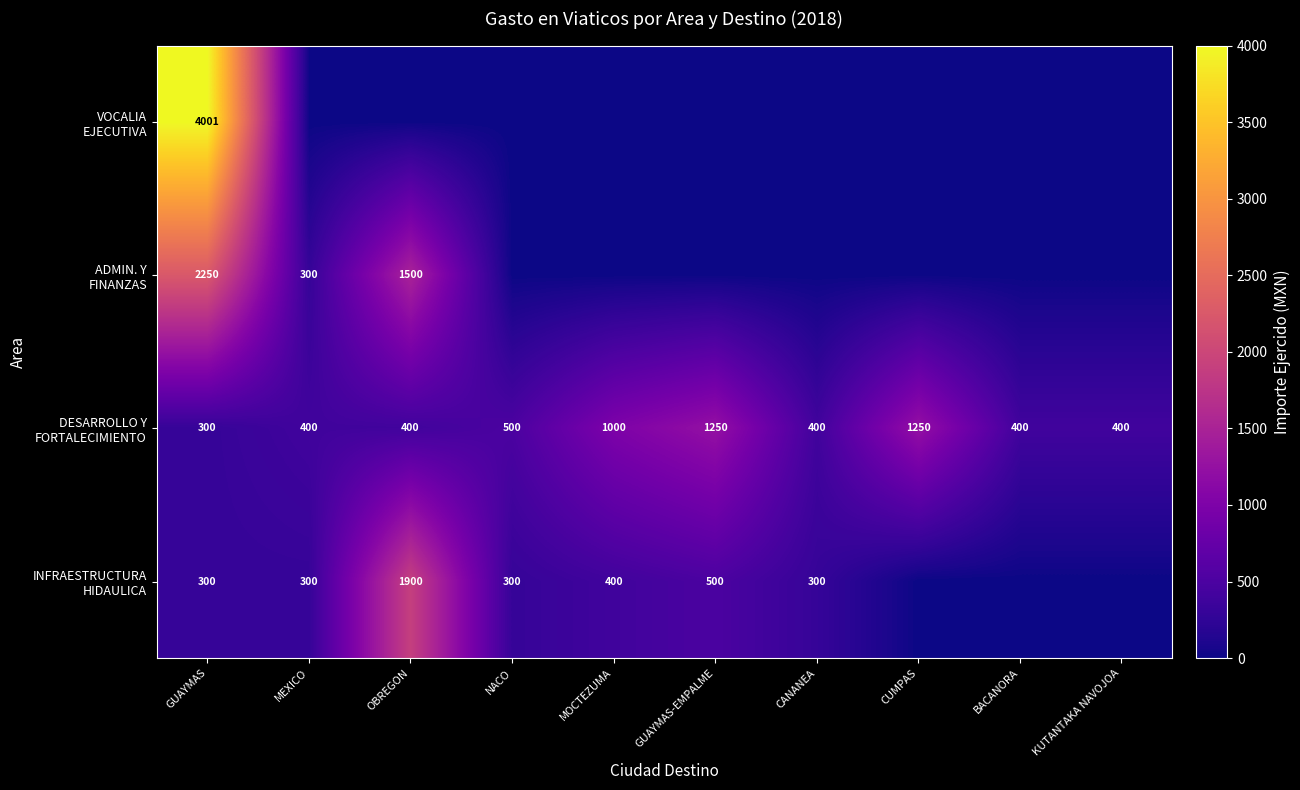

Which series changed the most between NACO and BACANORA?

INFRAESTRUCTURA HIDAULICA